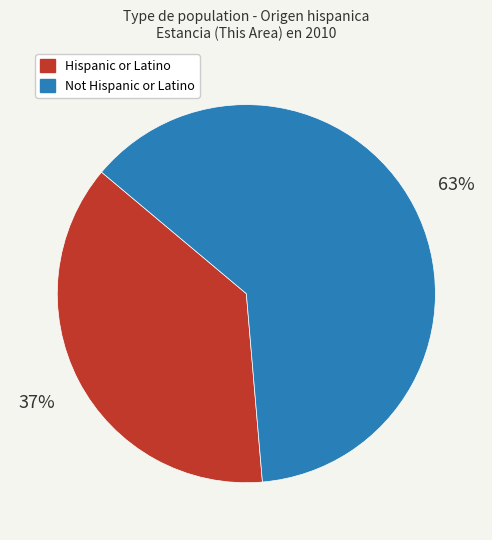

To the nearest percent, what percentage of the pie is Hispanic or Latino?

37%